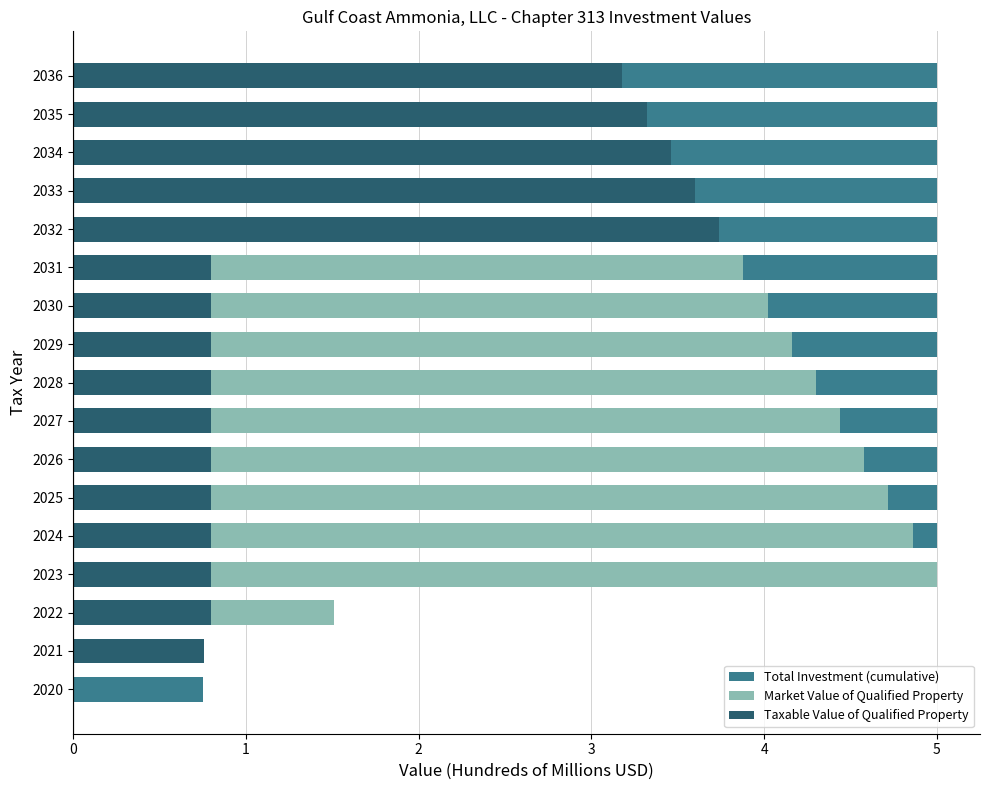

Reading right to left, what are all the values shown in this chart?

Total Investment (cumulative): 5.0	5.0	5.0	5.0	5.0	5.0	5.0	5.0	5.0	5.0	5.0	5.0	5.0	5.0	1.5	0.8	0.8
Market Value of Qualified Property: 3.2	3.3	3.5	3.6	3.7	3.9	4.0	4.2	4.3	4.4	4.6	4.7	4.9	5.0	1.5	0.8	0.0
Taxable Value of Qualified Property: 3.2	3.3	3.5	3.6	3.7	0.8	0.8	0.8	0.8	0.8	0.8	0.8	0.8	0.8	0.8	0.8	0.0